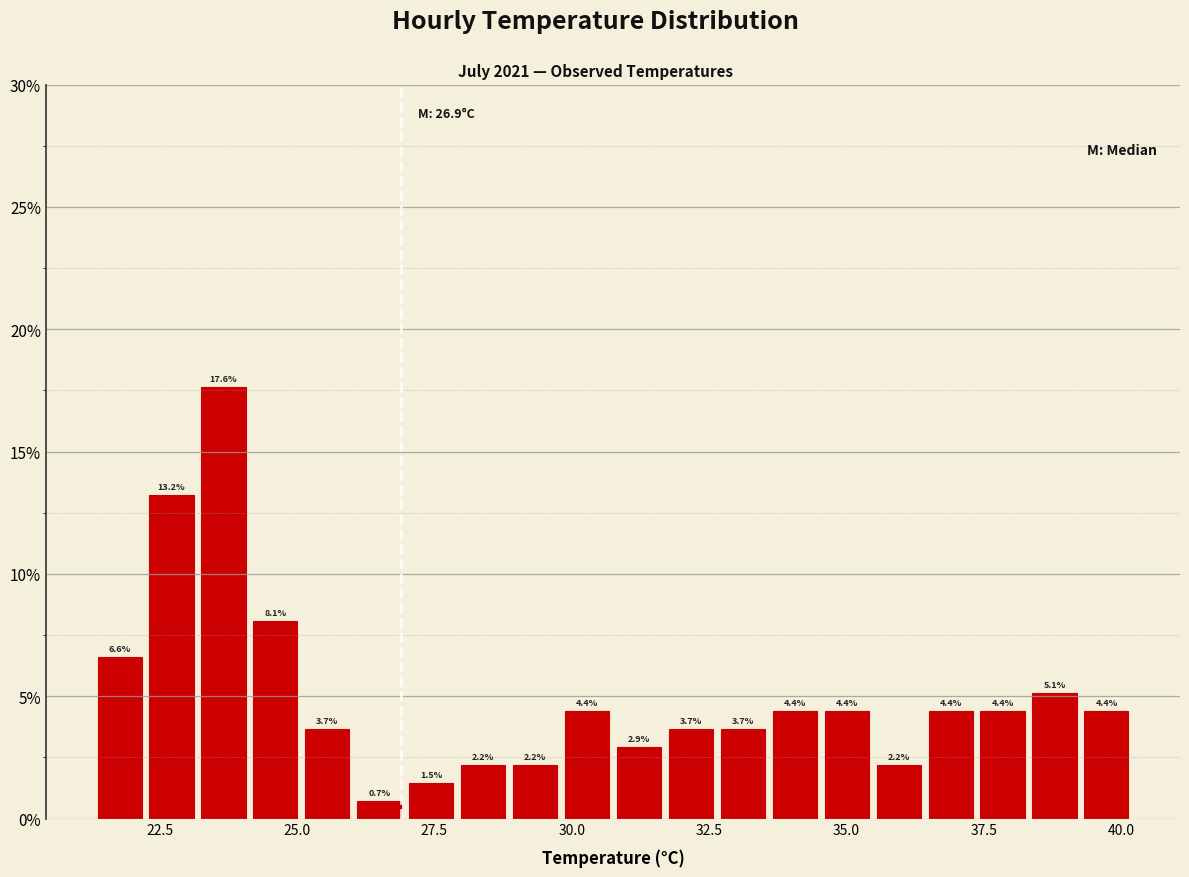

Around what value on the x-axis is the tallest bar? Give the approximate position of its centre, as read against the axis.

23.5